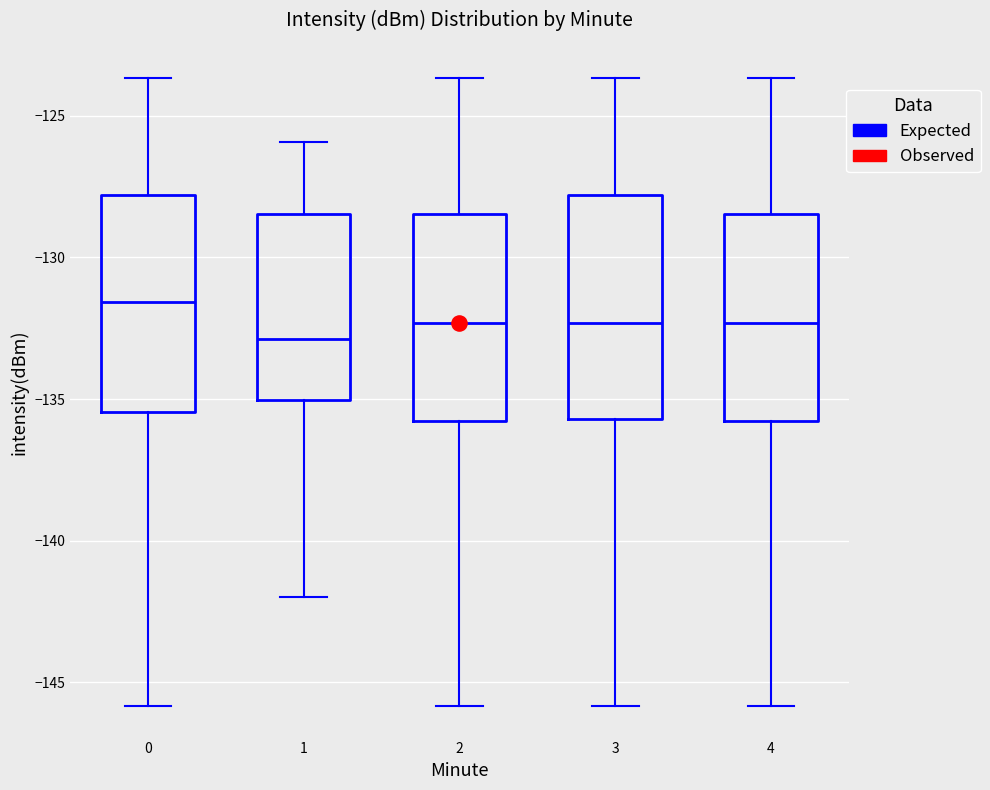

Which box's median line is the highest?

0